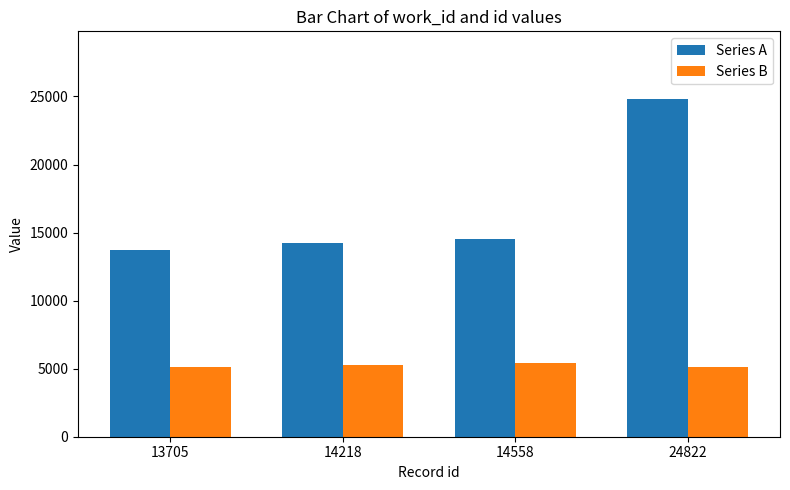

What is the total value across all series at 14558?

20001